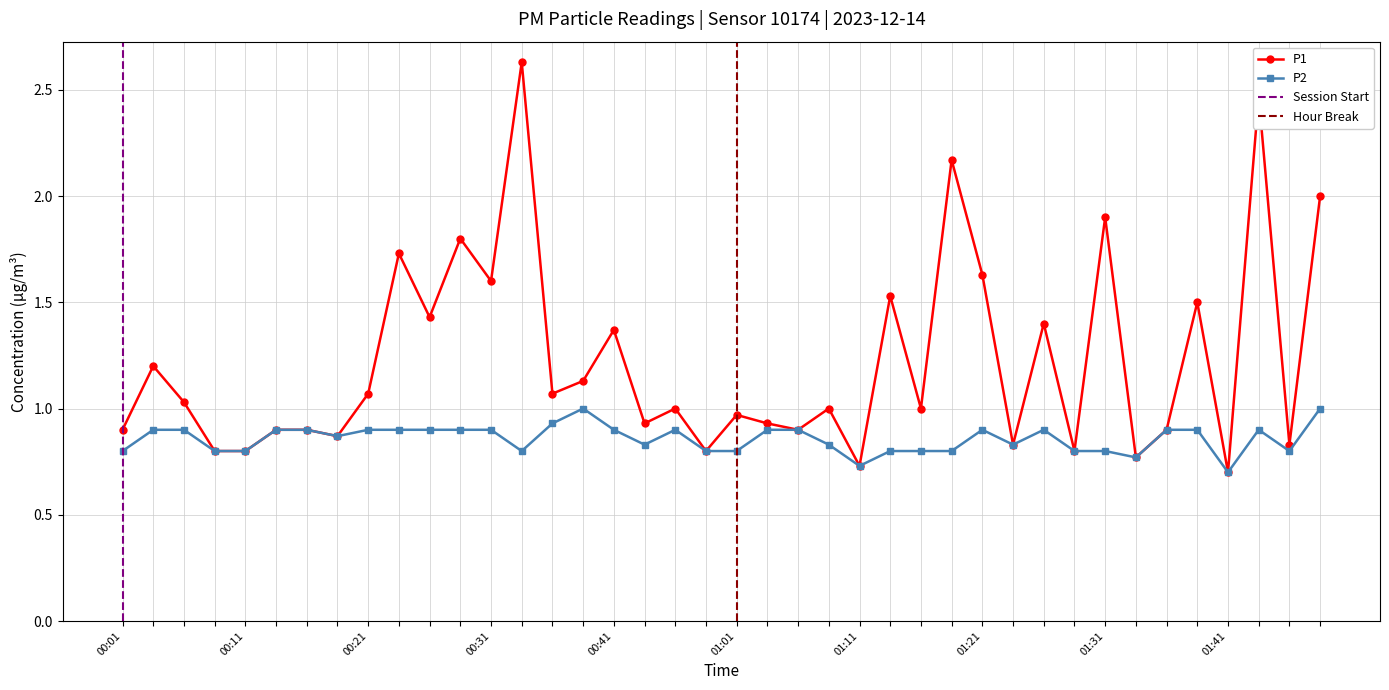

Which category has the highest value in the P1 series?

00:33